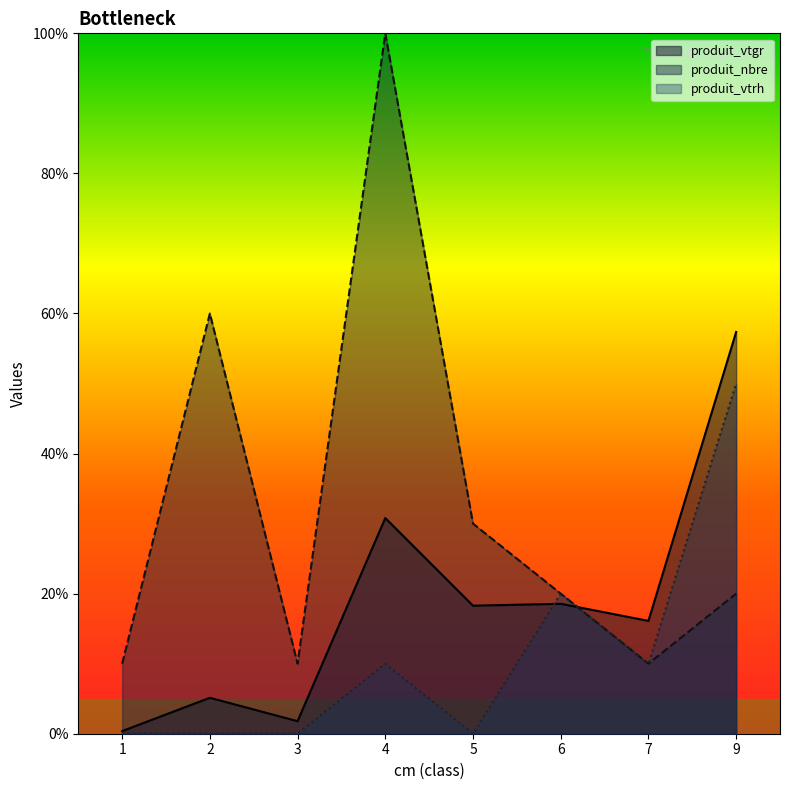

The produit_vtrh series shows 1.8 at 9. True or false?

False